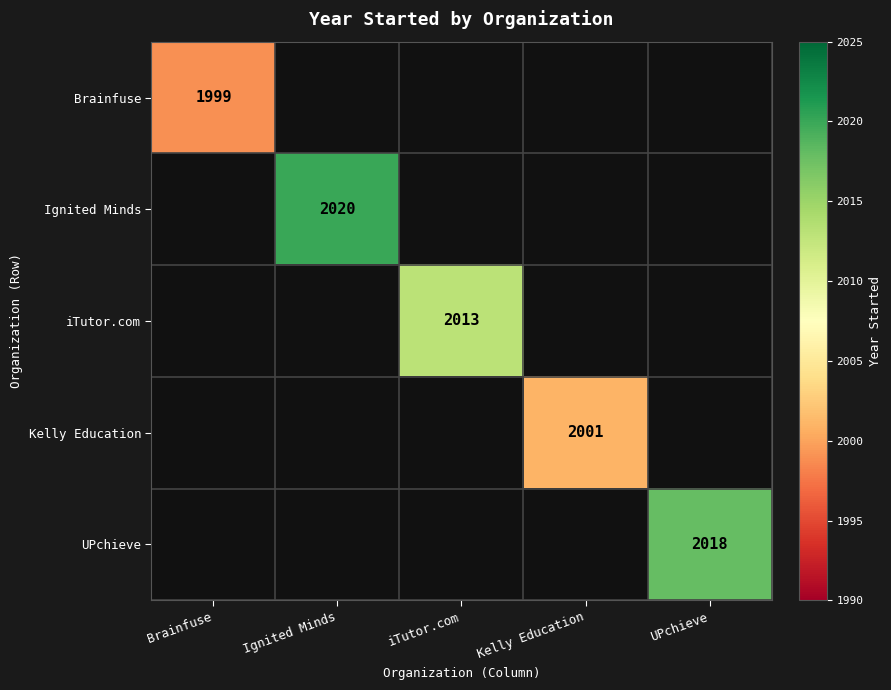

The Ignited Minds series shows 715.1 at Ignited Minds. True or false?

False